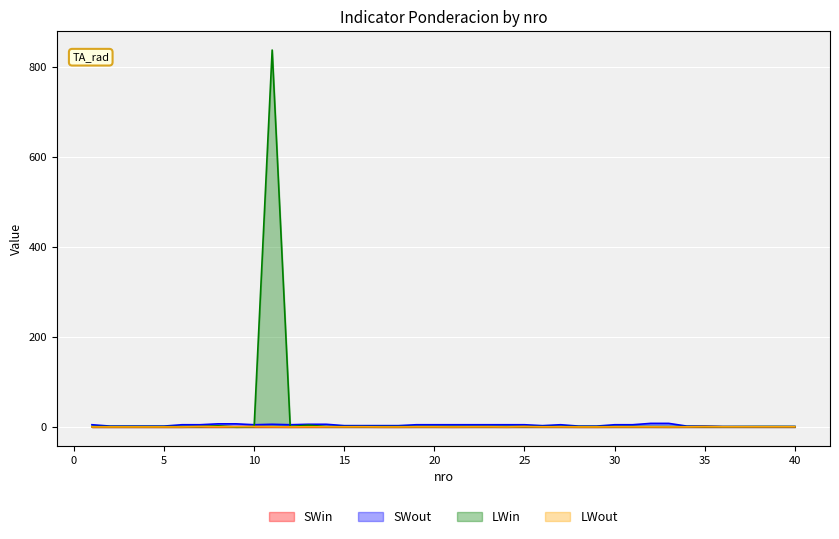

What is the difference between the second highest and second lowest values in the LWin series?

3.2